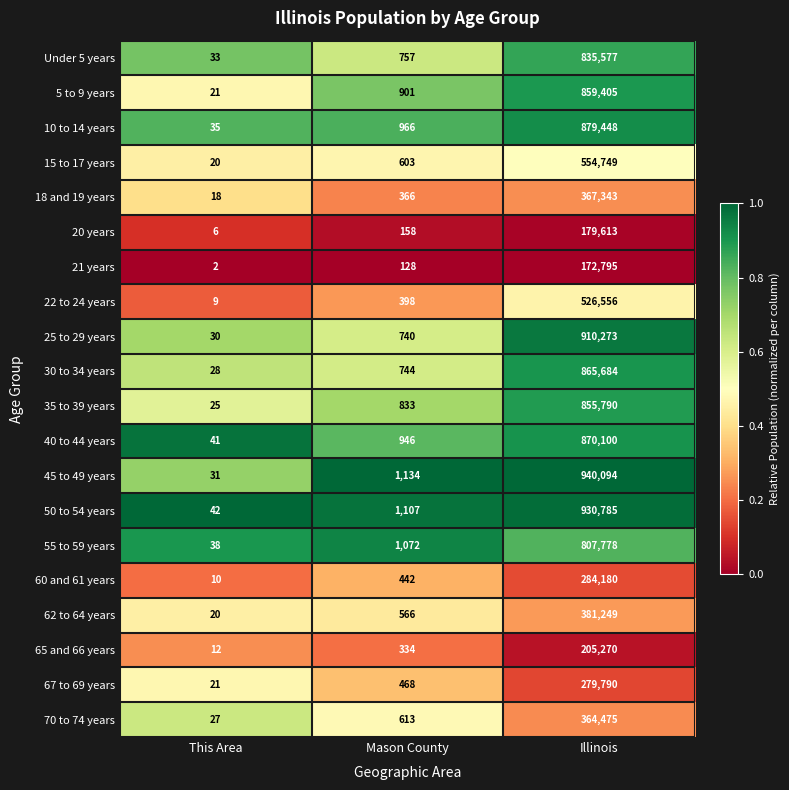

At which label is 45 to 49 years closest to 470062?

Mason County